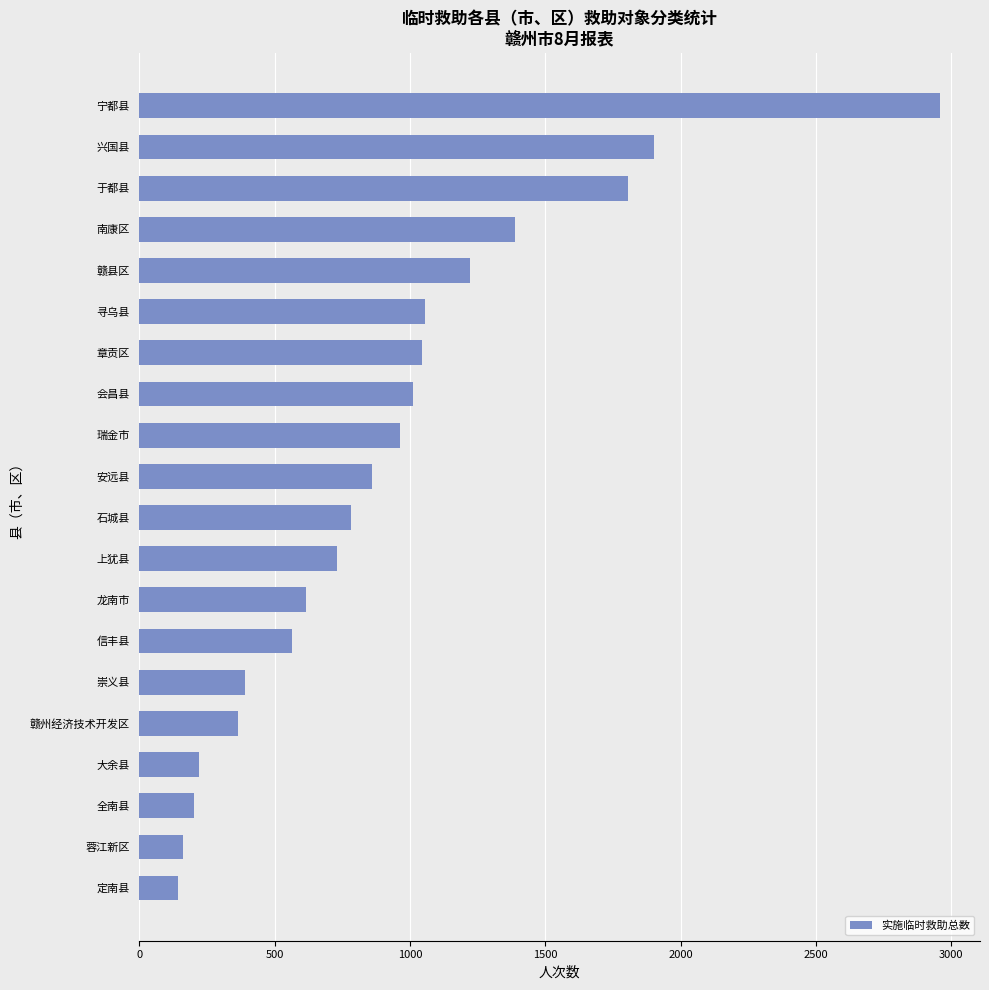

What is the sum of all values?

18381